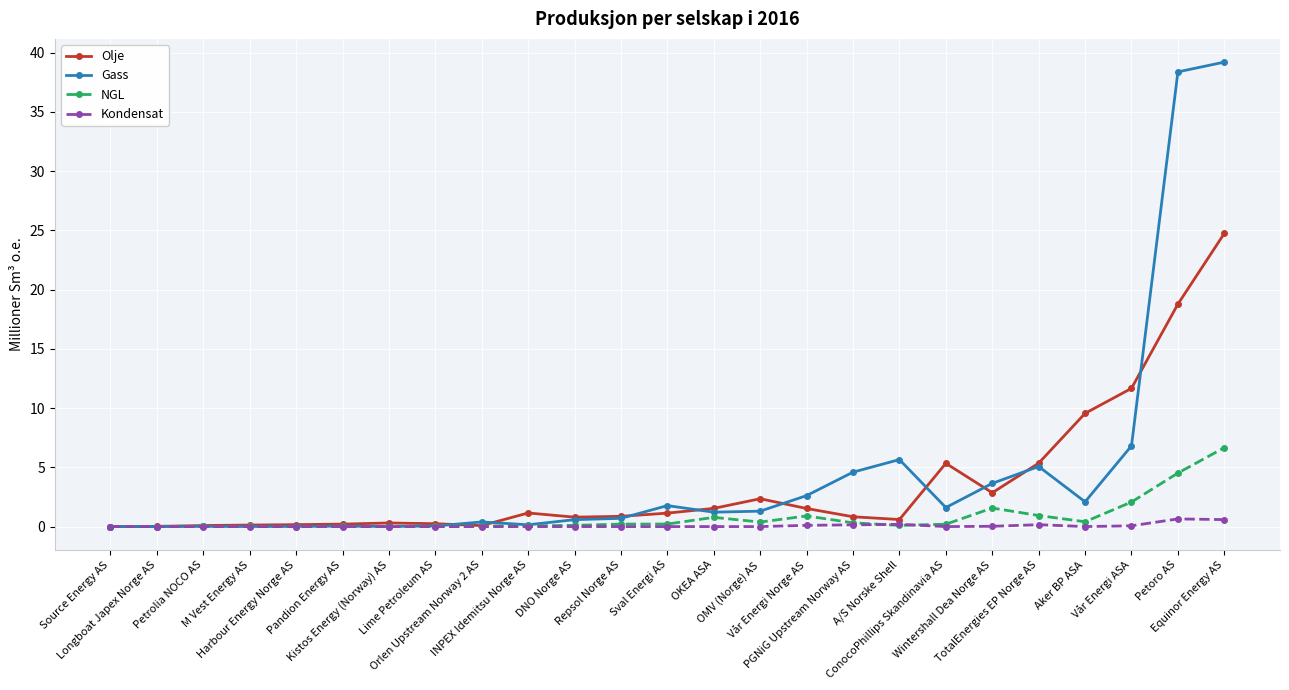

Which series has the largest range (max minus min)?

Gass